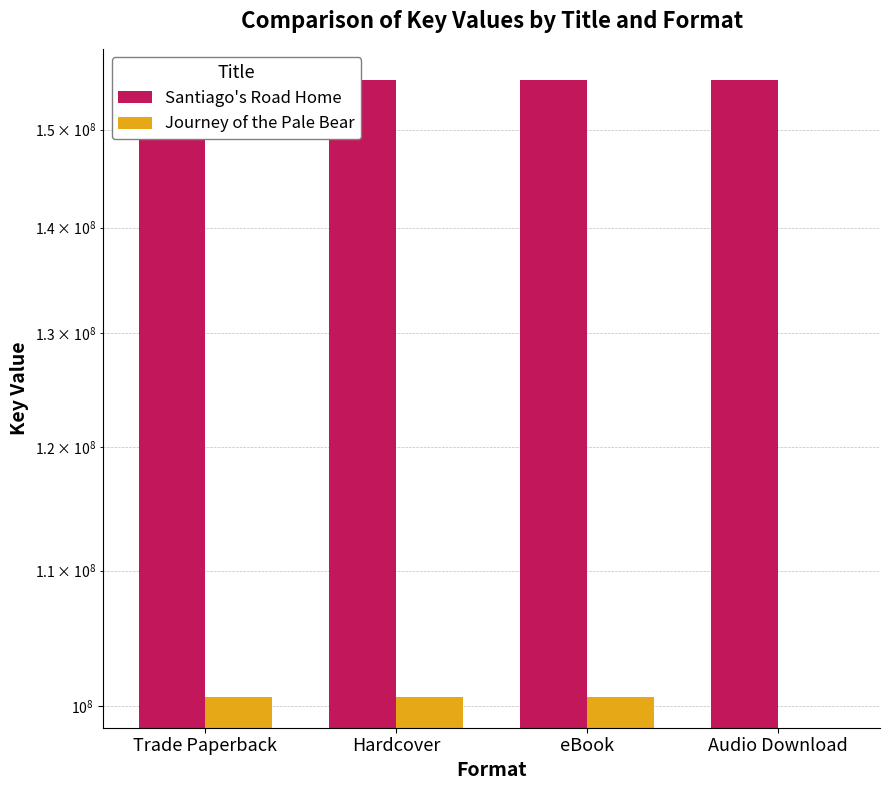

At which label does Santiago's Road Home reach its minimum?

Trade Paperback